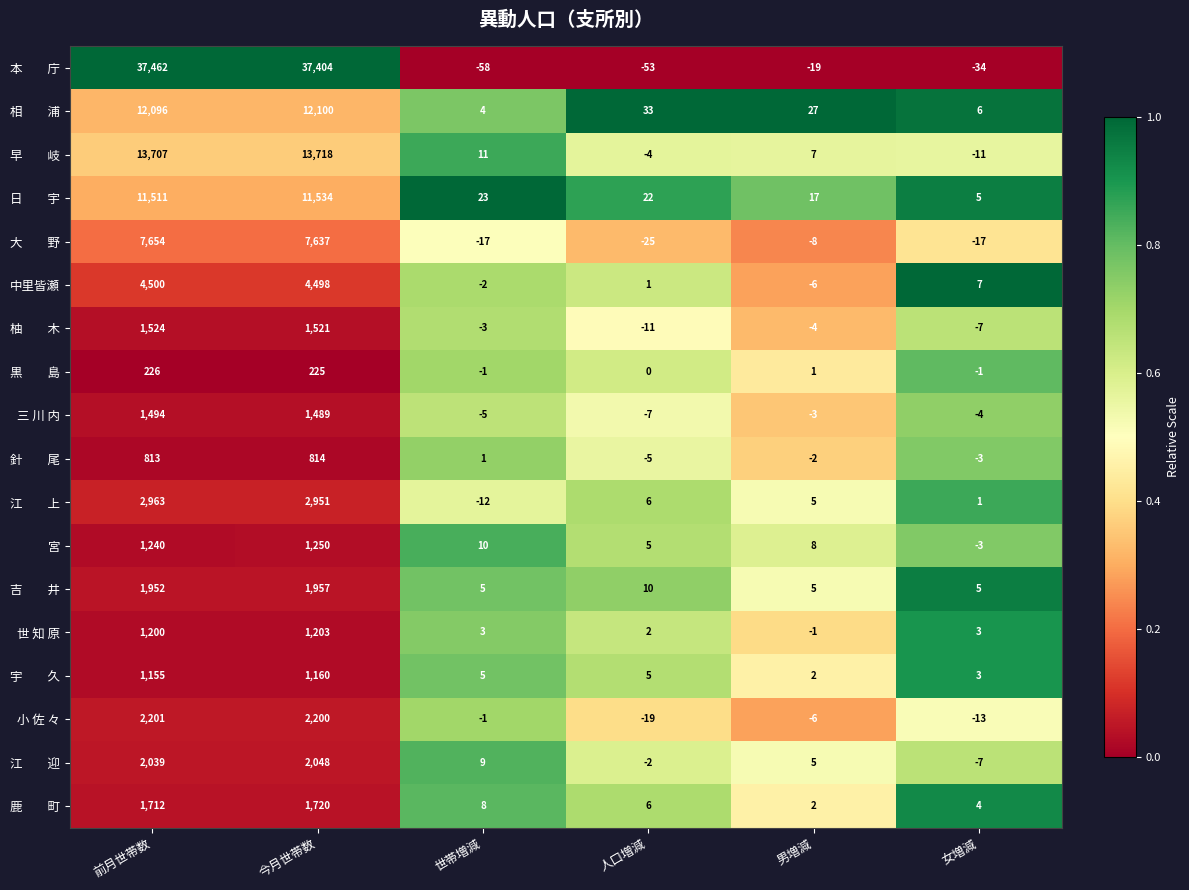

What is the maximum value shown in the chart?

37462